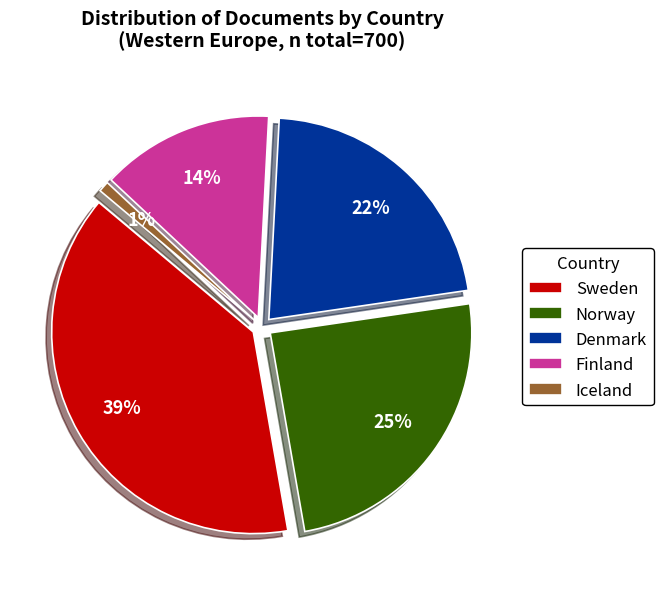

What percentage is the Denmark slice, to the nearest percent?

22%